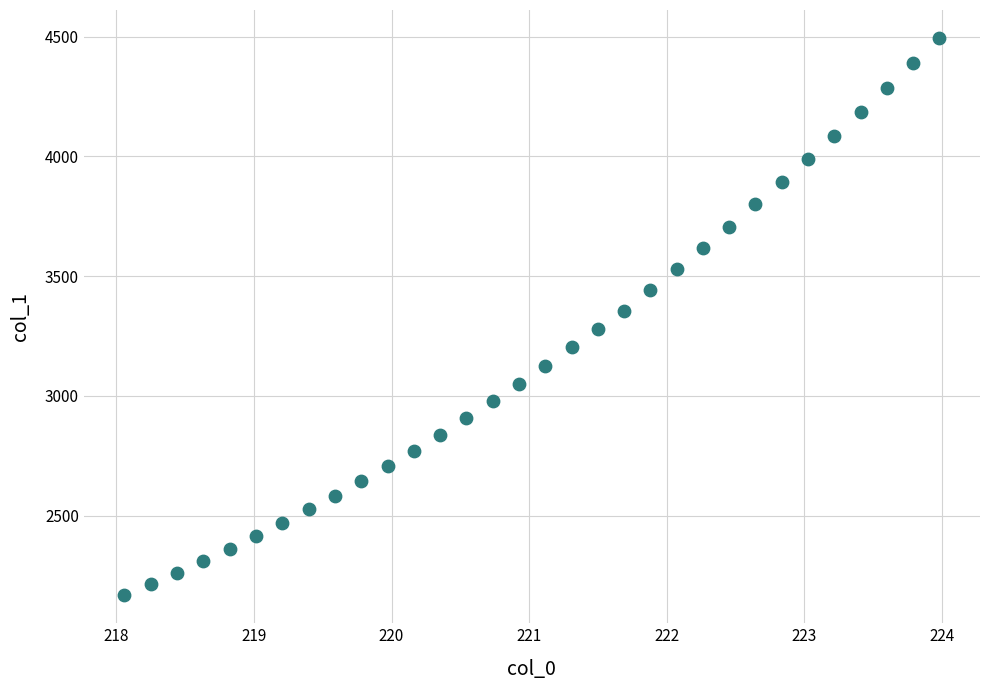

What is the range of Y values (max minus min)?

2327.4